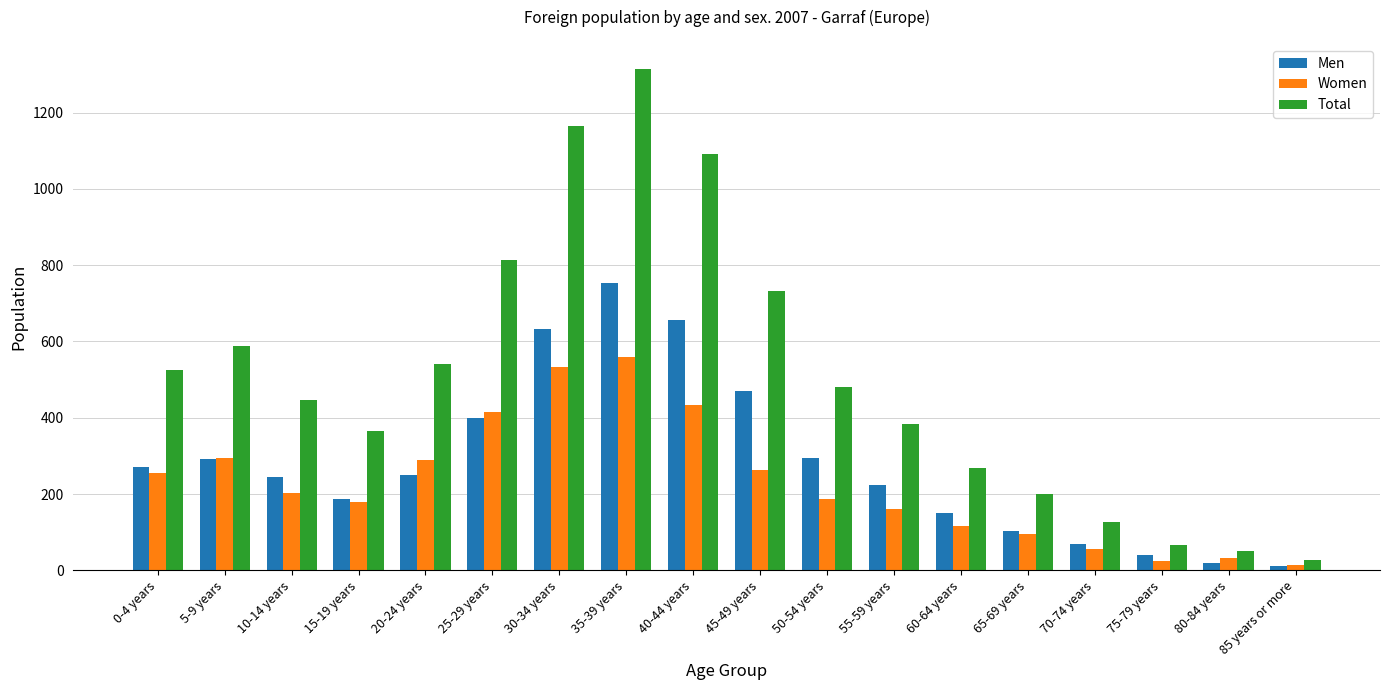

Between 45-49 years and 75-79 years, which series saw the biggest shift?

Total